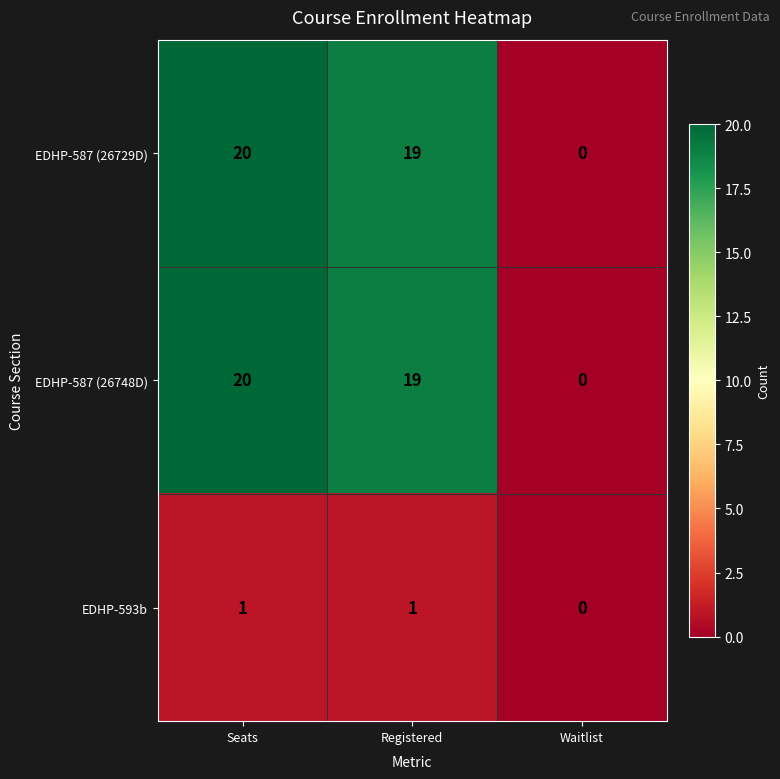

How many positive values does the EDHP-587 (26748D) series have?

2